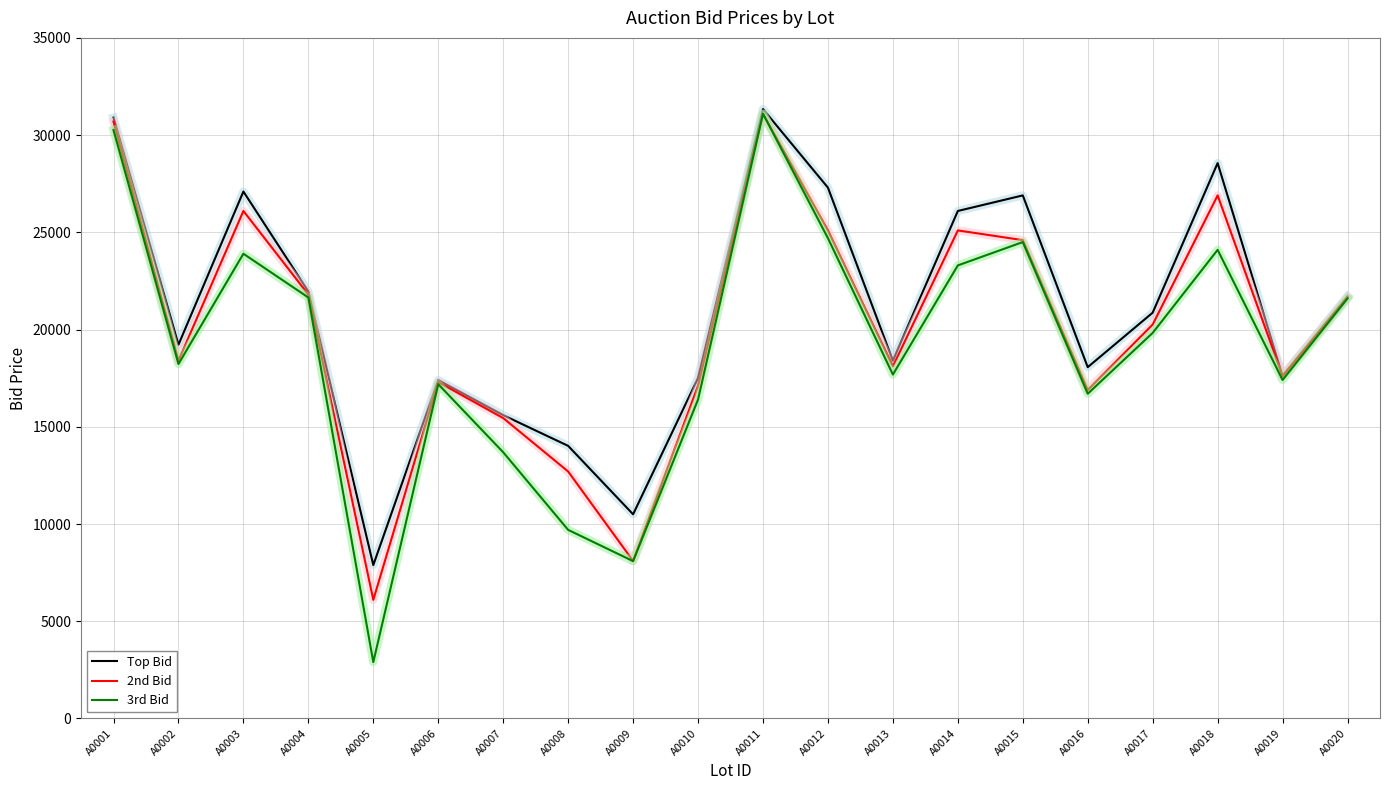

What is the average value of the 2nd Bid series?

20054